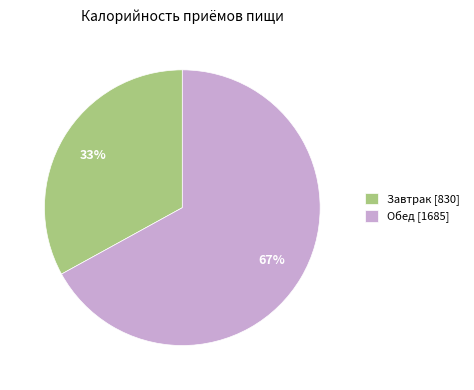

True or false: Завтрак accounts for 33% of the total.

True